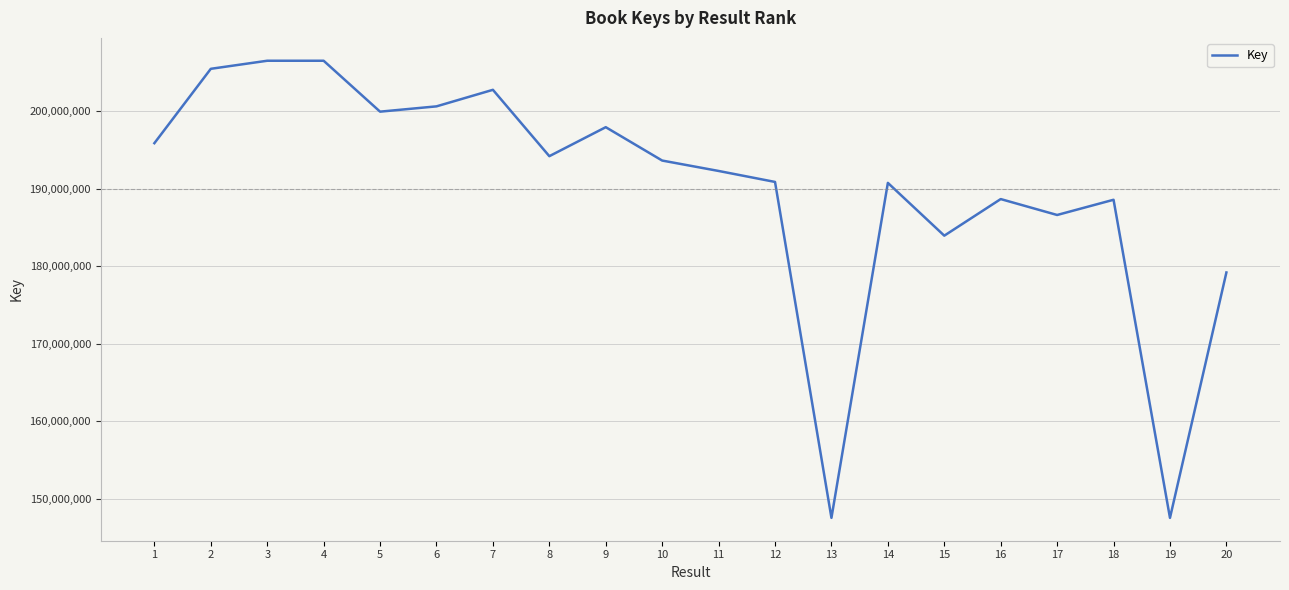

How many values are below 193625182?

10